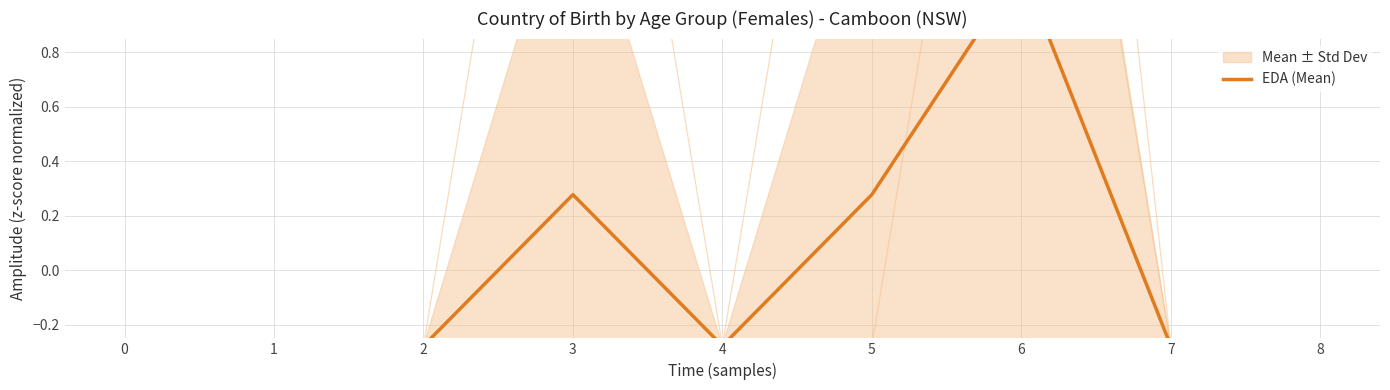

The chart shows a value of -0.3 at 2. True or false?

True